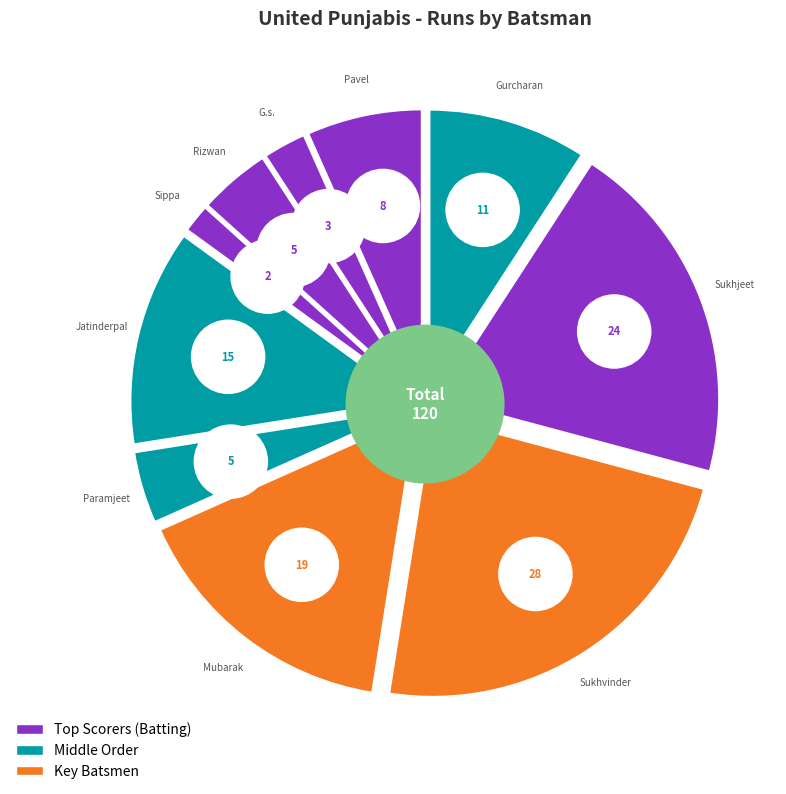

To the nearest percent, what portion does Jatinderpal Passi represent?

12%